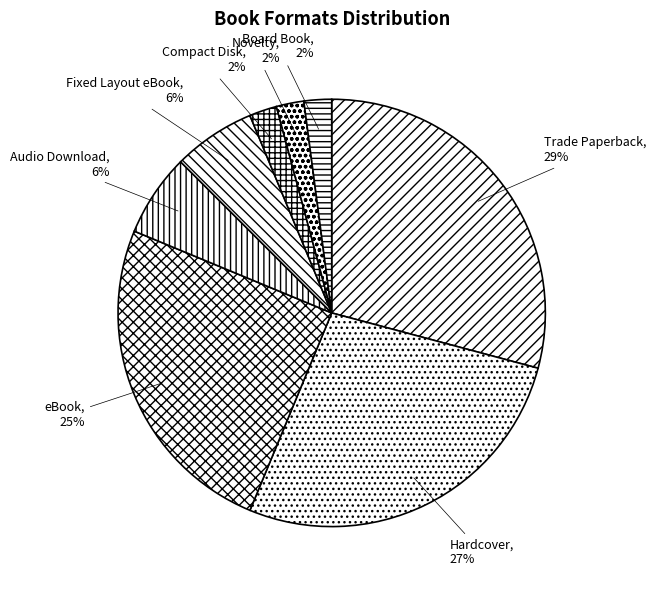

Is there any slice that represents more than half of the pie?

No